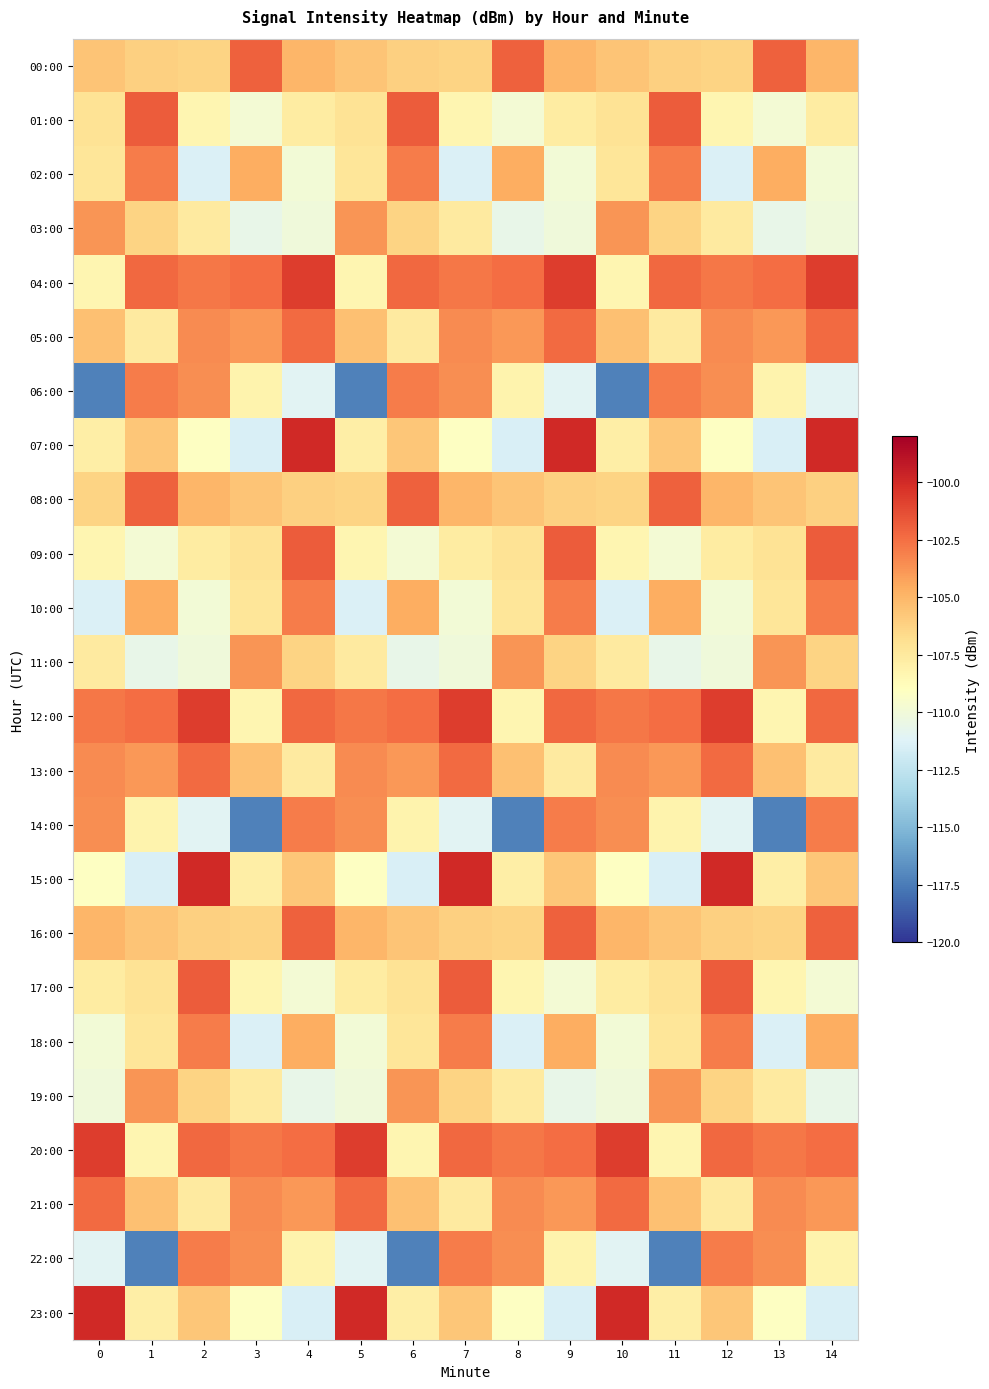

What is the greatest value displayed?

-100.0